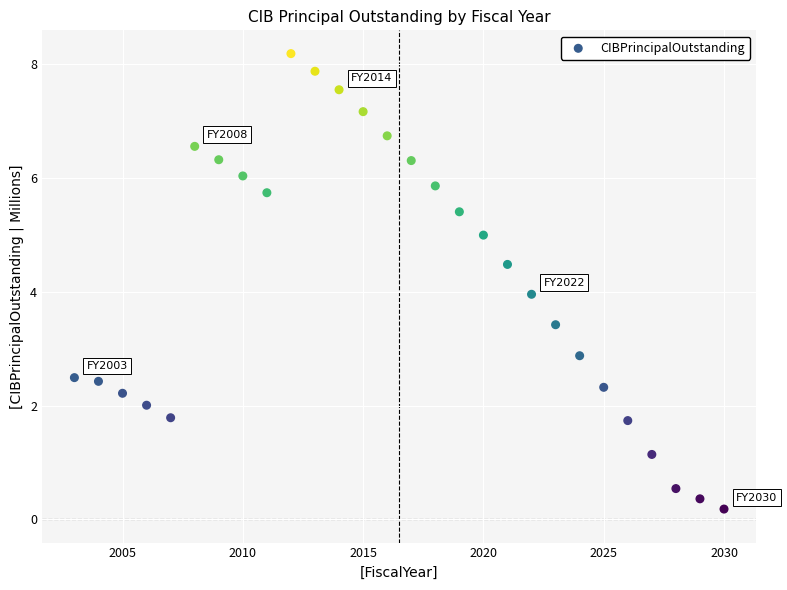

What is the range of Y values (max minus min)?

8.0